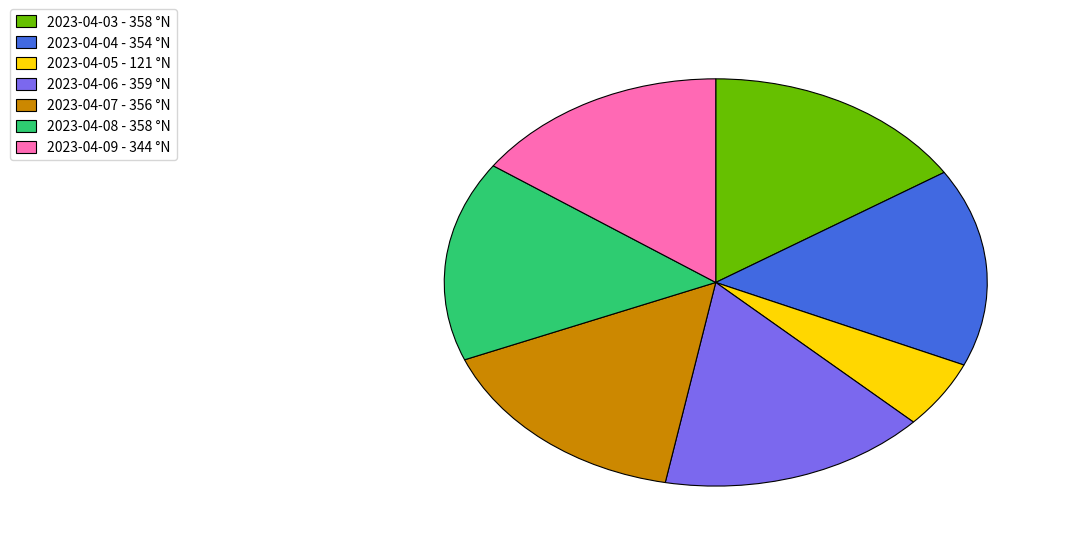

What is the smallest slice in the pie chart?

2023-04-05